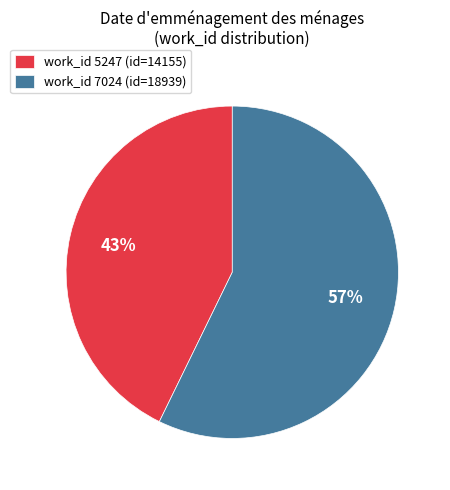

To the nearest percent, what is the difference between the largest and smallest slice percentages?

14%